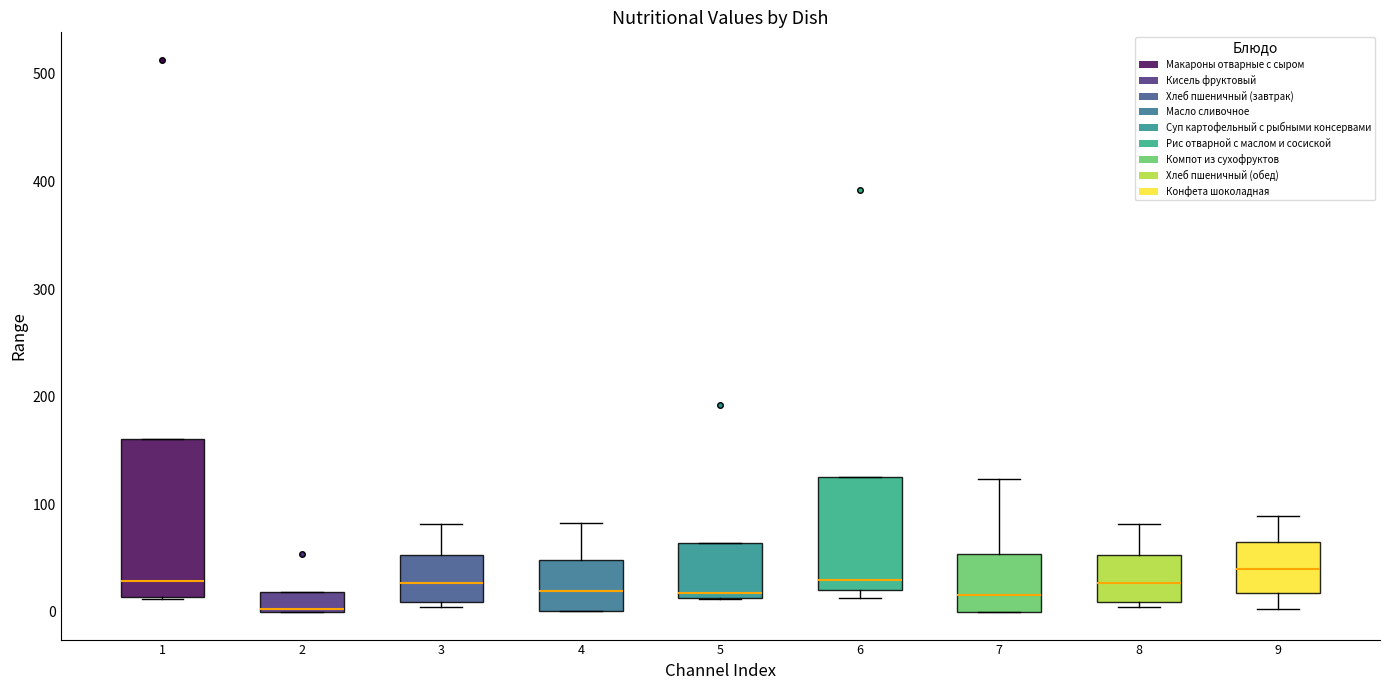

Reading left to right, transcribe this box plot: for each box, give where its median line is, the range the box spans, and where its two whiskers end, as read against the y-axis. The values are not printed on the chart, so give them approximately, as read against the axis.

1: median 30, box 10 to 160, whiskers 10 to 160
2: median 0 (just above the box's lower edge), box 0 to 20, whiskers 0 to 20
3: median 30, box 10 to 50, whiskers 0 to 80
4: median 20, box 0 to 50, whiskers 0 to 80
5: median 20, box 10 to 60, whiskers 10 to 60
6: median 30, box 20 to 130, whiskers 10 to 130
7: median 20, box 0 to 50, whiskers 0 to 120
8: median 30, box 10 to 50, whiskers 0 to 80
9: median 40, box 20 to 70, whiskers 0 to 90